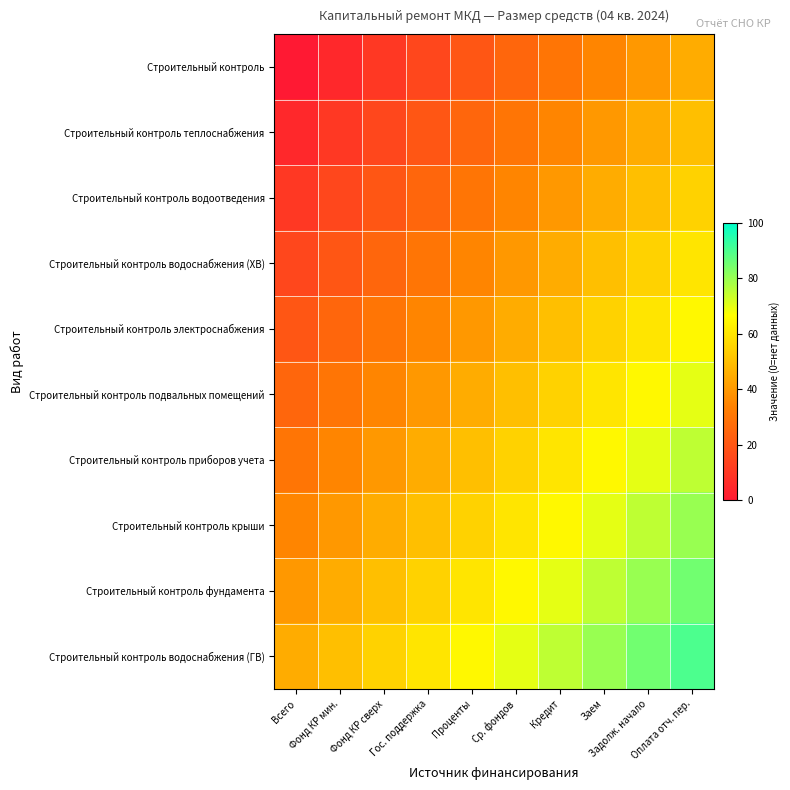

Reading left to right, transcribe all the data shown in this chart.

Строительный контроль: Всего=0.0	Фонд КР мин.=5.0	Фонд КР сверх=10.0	Гос. поддержка=15.0	Проценты=20.0	Ср. фондов=25.0	Кредит=30.0	Заем=35.0	Задолж. начало=40.0	Оплата отч. пер.=45.0
Строительный контроль теплоснабжения: Всего=5.0	Фонд КР мин.=10.0	Фонд КР сверх=15.0	Гос. поддержка=20.0	Проценты=25.0	Ср. фондов=30.0	Кредит=35.0	Заем=40.0	Задолж. начало=45.0	Оплата отч. пер.=50.0
Строительный контроль водоотведения: Всего=10.0	Фонд КР мин.=15.0	Фонд КР сверх=20.0	Гос. поддержка=25.0	Проценты=30.0	Ср. фондов=35.0	Кредит=40.0	Заем=45.0	Задолж. начало=50.0	Оплата отч. пер.=55.0
Строительный контроль водоснабжения (ХВ): Всего=15.0	Фонд КР мин.=20.0	Фонд КР сверх=25.0	Гос. поддержка=30.0	Проценты=35.0	Ср. фондов=40.0	Кредит=45.0	Заем=50.0	Задолж. начало=55.0	Оплата отч. пер.=60.0
Строительный контроль электроснабжения: Всего=20.0	Фонд КР мин.=25.0	Фонд КР сверх=30.0	Гос. поддержка=35.0	Проценты=40.0	Ср. фондов=45.0	Кредит=50.0	Заем=55.0	Задолж. начало=60.0	Оплата отч. пер.=65.0
Строительный контроль подвальных помещений: Всего=25.0	Фонд КР мин.=30.0	Фонд КР сверх=35.0	Гос. поддержка=40.0	Проценты=45.0	Ср. фондов=50.0	Кредит=55.0	Заем=60.0	Задолж. начало=65.0	Оплата отч. пер.=70.0
Строительный контроль приборов учета: Всего=30.0	Фонд КР мин.=35.0	Фонд КР сверх=40.0	Гос. поддержка=45.0	Проценты=50.0	Ср. фондов=55.0	Кредит=60.0	Заем=65.0	Задолж. начало=70.0	Оплата отч. пер.=75.0
Строительный контроль крыши: Всего=35.0	Фонд КР мин.=40.0	Фонд КР сверх=45.0	Гос. поддержка=50.0	Проценты=55.0	Ср. фондов=60.0	Кредит=65.0	Заем=70.0	Задолж. начало=75.0	Оплата отч. пер.=80.0
Строительный контроль фундамента: Всего=40.0	Фонд КР мин.=45.0	Фонд КР сверх=50.0	Гос. поддержка=55.0	Проценты=60.0	Ср. фондов=65.0	Кредит=70.0	Заем=75.0	Задолж. начало=80.0	Оплата отч. пер.=85.0
Строительный контроль водоснабжения (ГВ): Всего=45.0	Фонд КР мин.=50.0	Фонд КР сверх=55.0	Гос. поддержка=60.0	Проценты=65.0	Ср. фондов=70.0	Кредит=75.0	Заем=80.0	Задолж. начало=85.0	Оплата отч. пер.=90.0